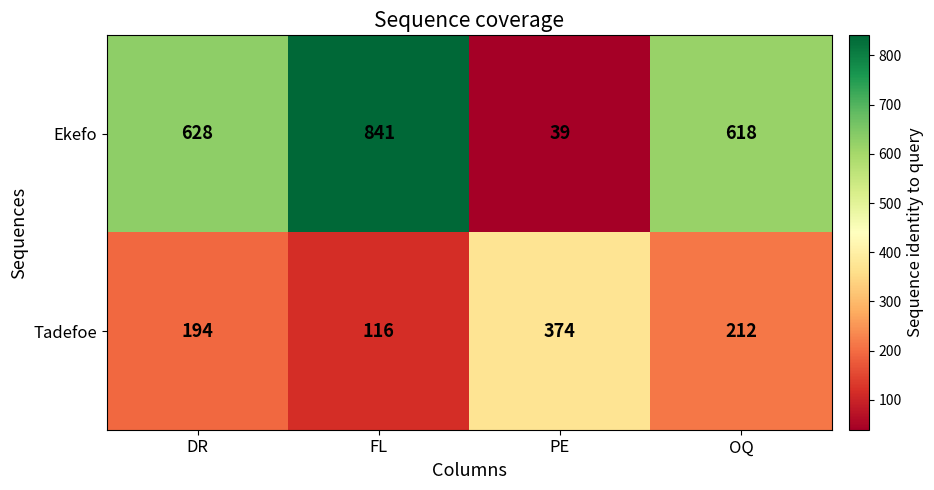

Which series has the largest total across all categories?

Ekefo